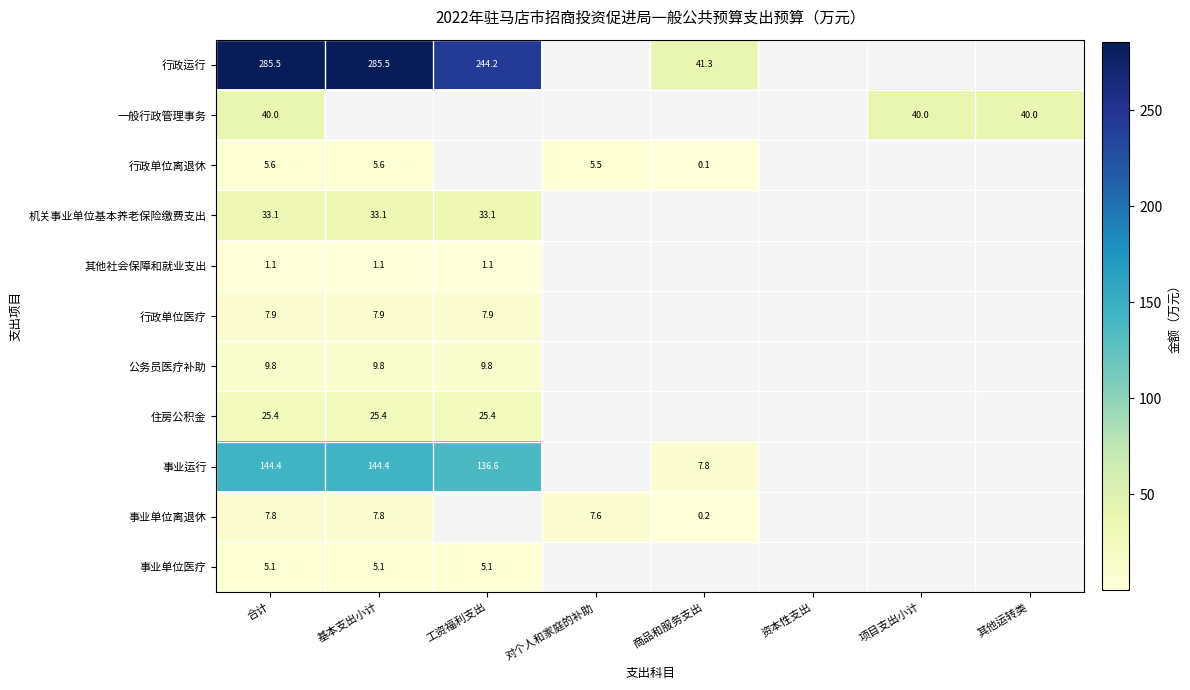

At which category does the chart reach its minimum across all series?

商品和服务支出